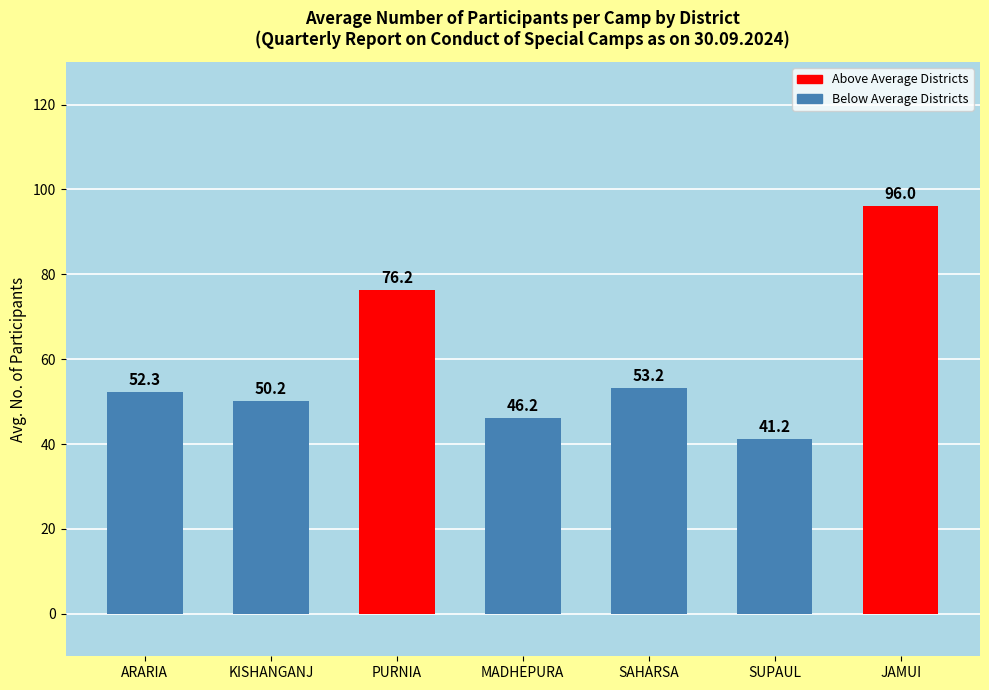

At which label is the value closest to 68?

PURNIA